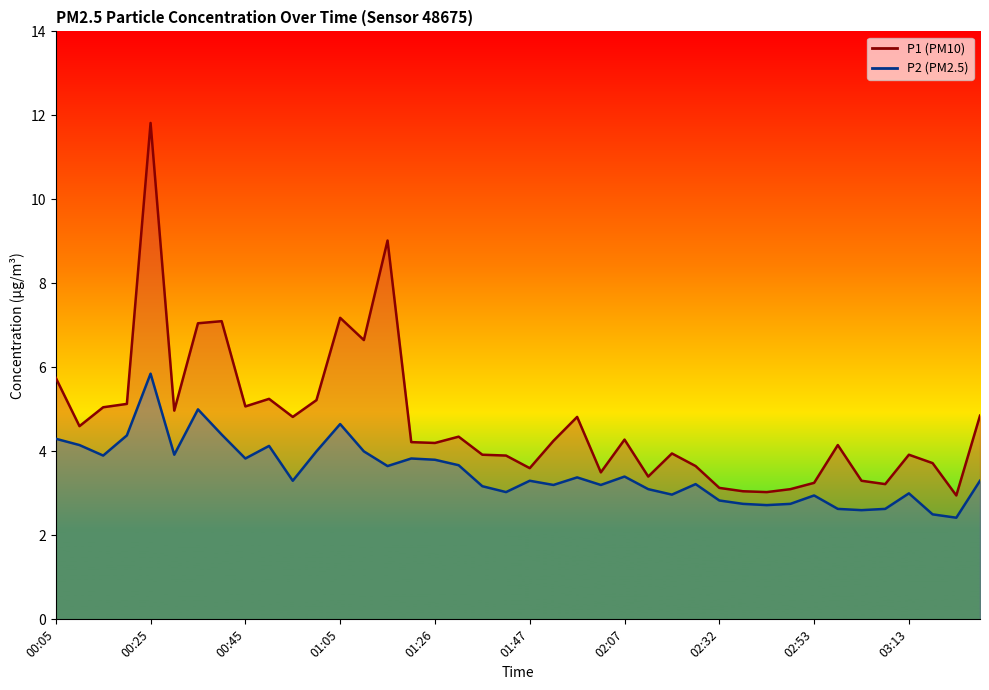

Which category has the lowest value across all series?

03:23